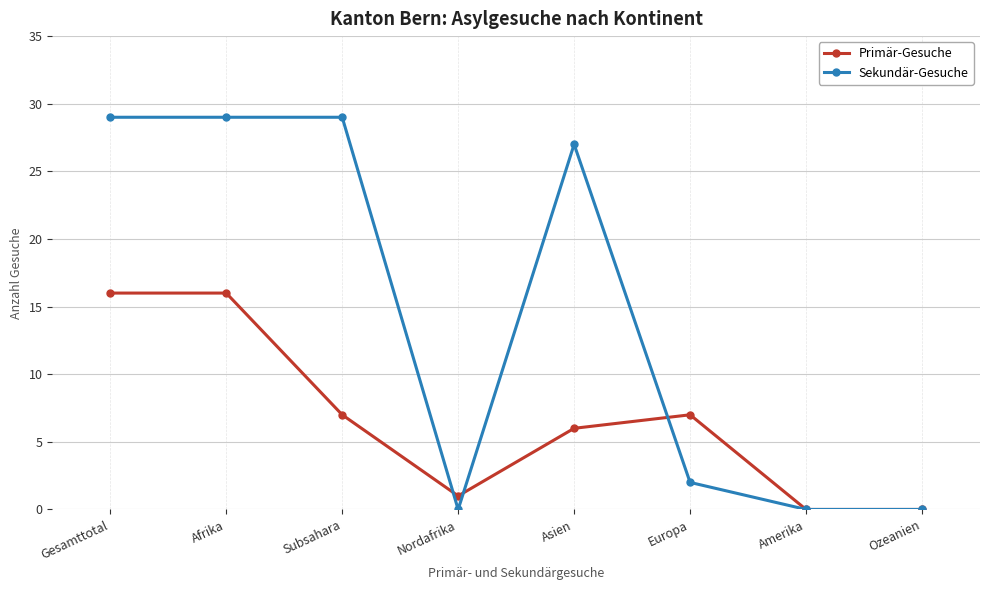

What is the maximum value shown in the chart?

29